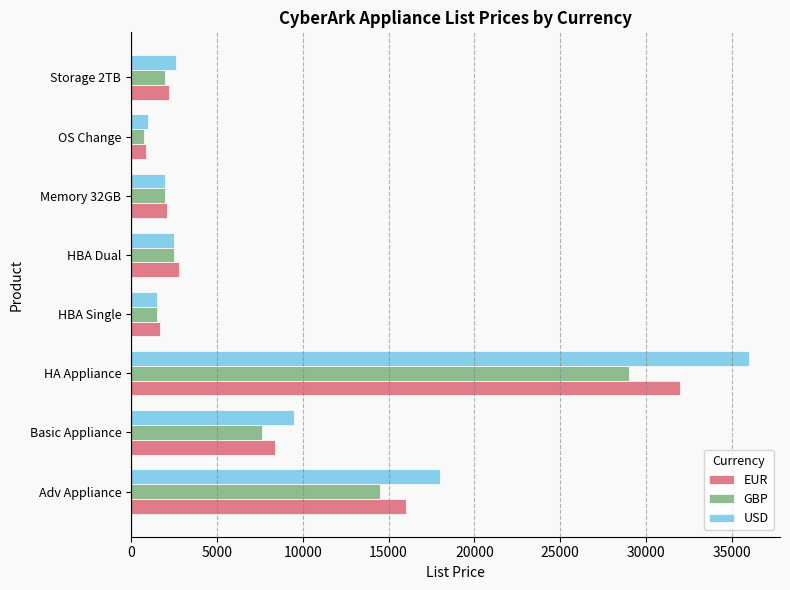

What is the difference between the maximum and second lowest values in the EUR series?

30300